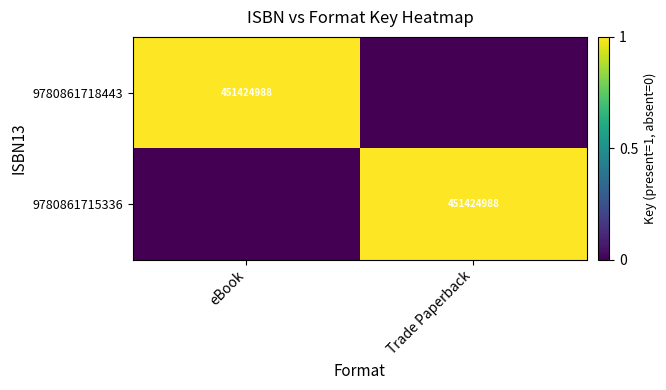

Between eBook and Trade Paperback, which is larger?

eBook